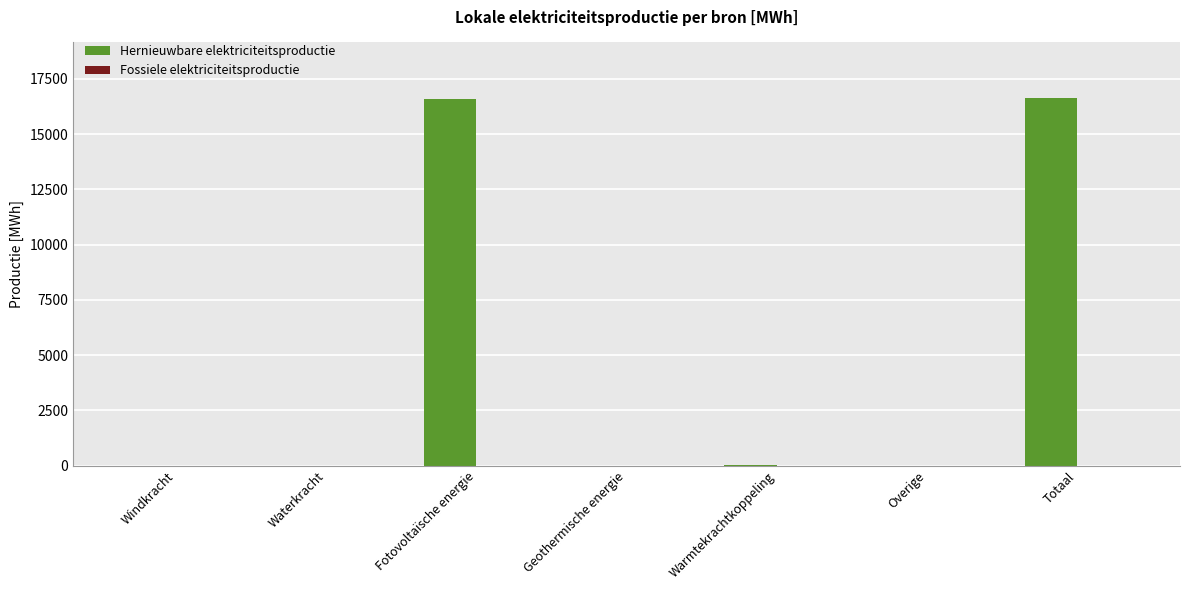

Which has a higher value, Fotovoltaïsche energie or Overige?

Fotovoltaïsche energie